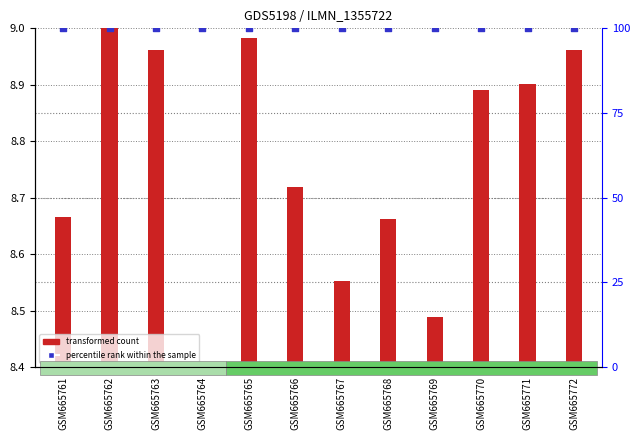

What are all the series names shown in the legend?

transformed count, percentile rank within the sample